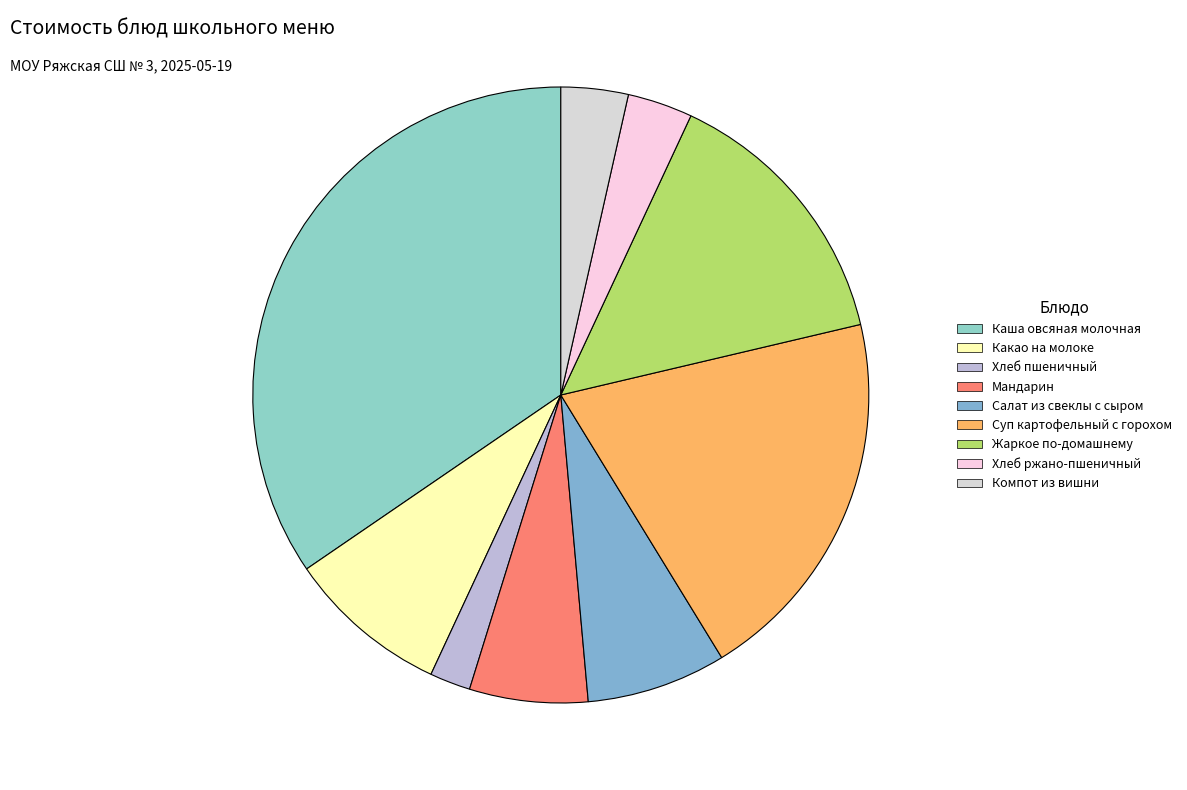

What percentage is the Жаркое по-домашнему slice, to the nearest percent?

14%